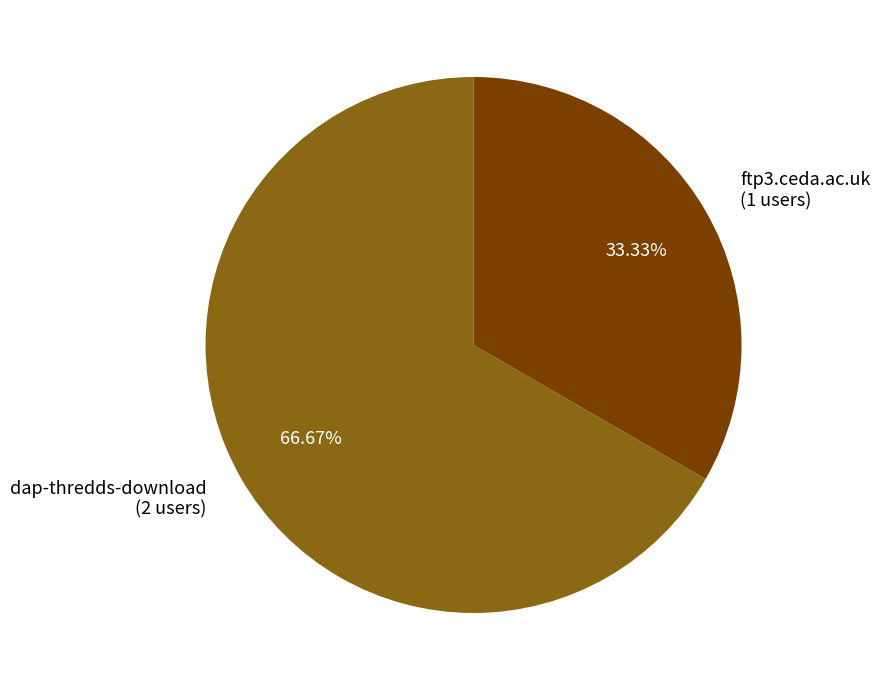

Combined, what portion of the pie is dap-thredds-download and ftp3.ceda.ac.uk?

100.0%